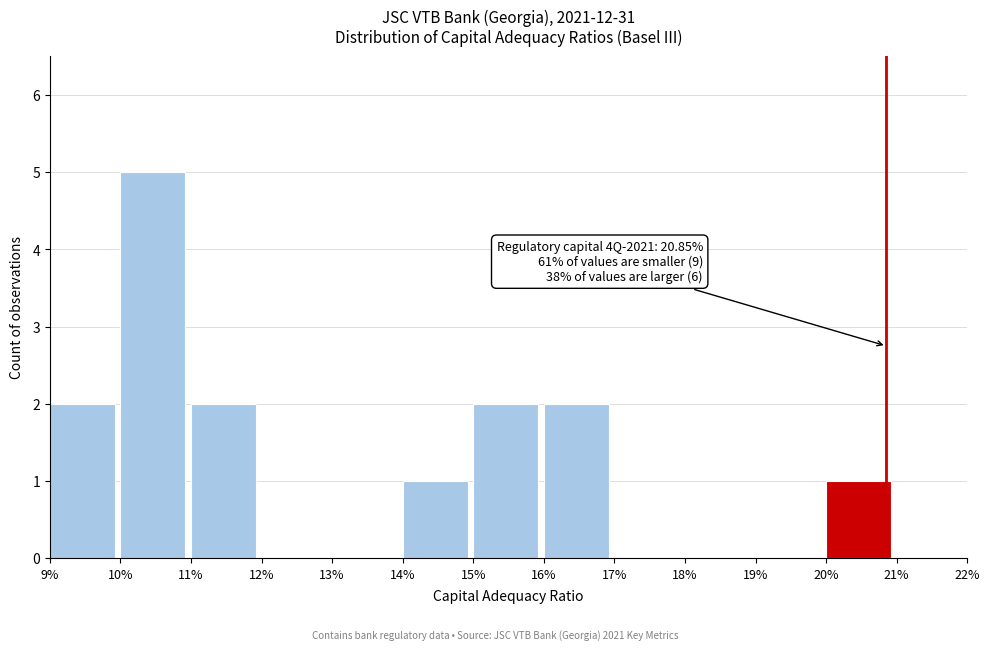

Reading left to right, extract all data points from this chart.

9%=2	10%=5	11%=2	12%=0	13%=0	14%=1	15%=2	16%=2	17%=0	18%=0	19%=0	20%=1	21%=0